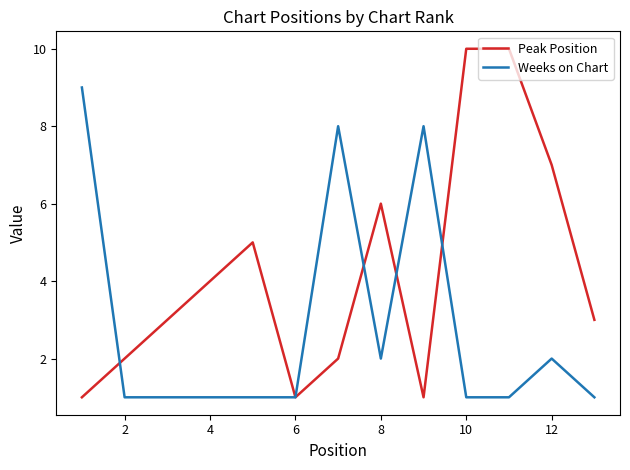

Which series has the widest spread of values?

Peak Position